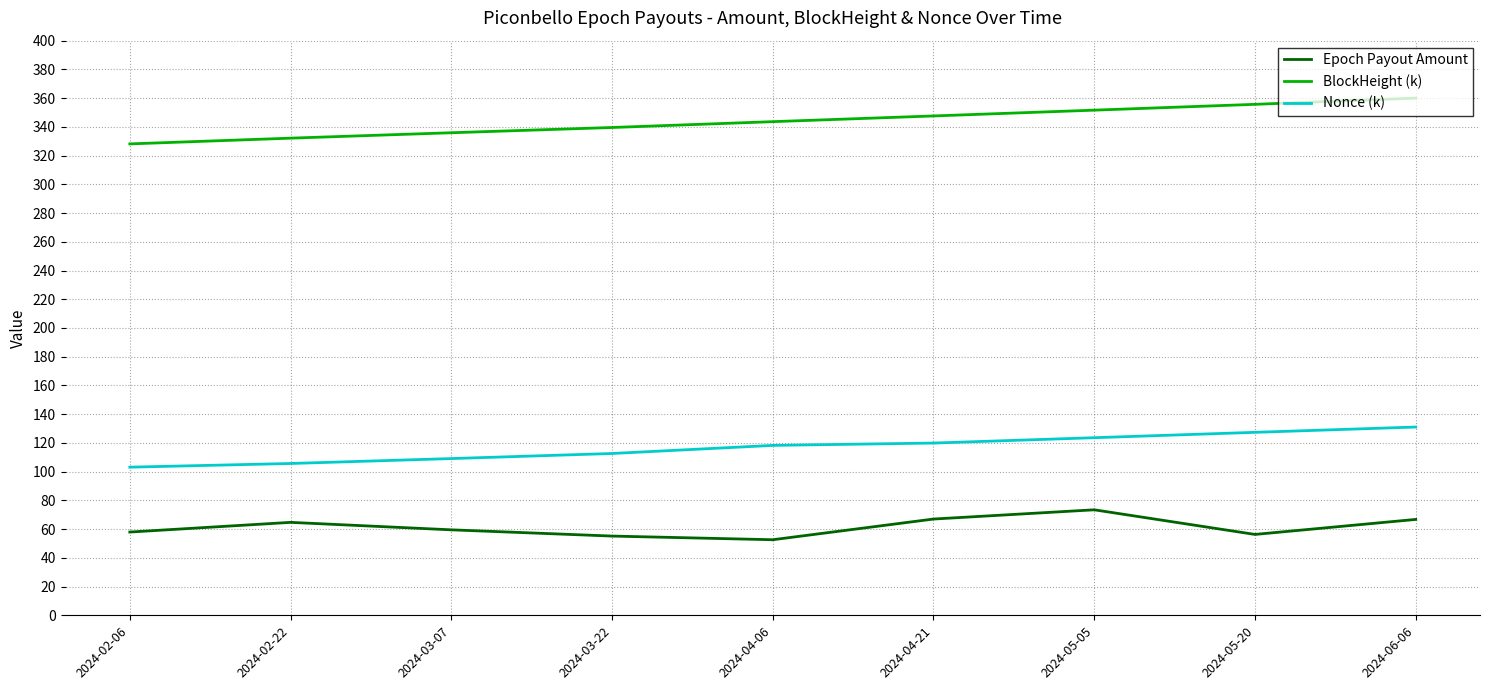

Which category has the highest value in the BlockHeight (k) series?

2024-06-06